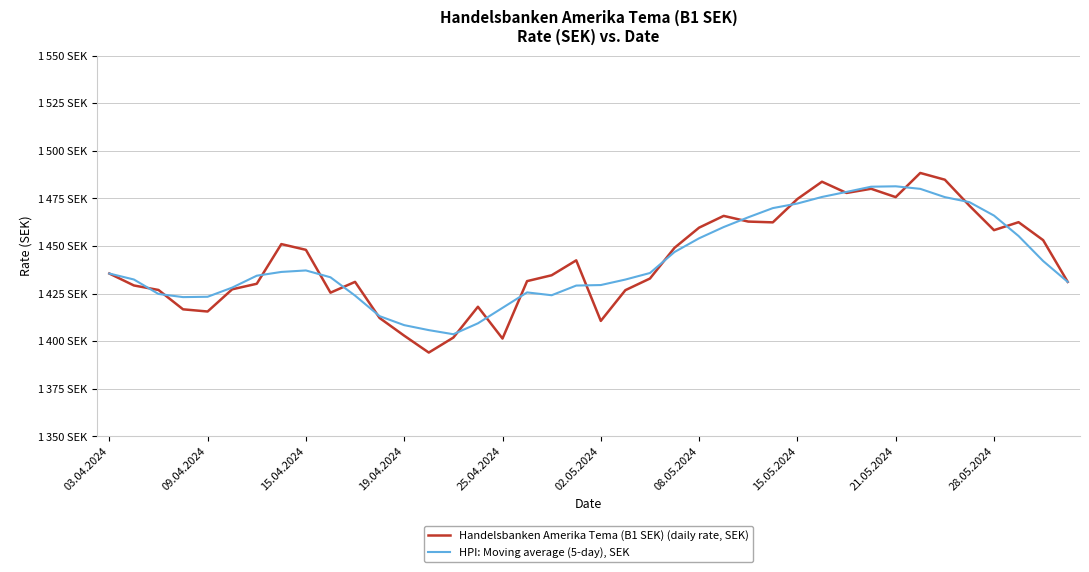

Rank the series by their maximum value, from highest to lowest.

Handelsbanken Amerika Tema (B1 SEK) (daily rate, SEK), HPI: Moving average (5-day), SEK